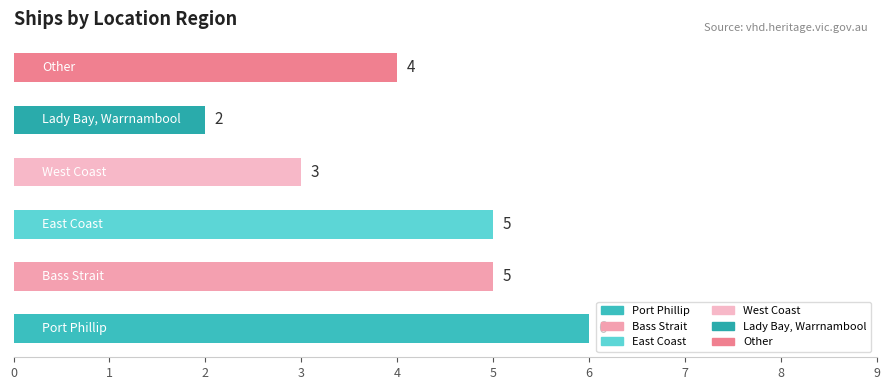

Reading top to bottom, transcribe all the data shown in this chart.

4	2	3	5	5	6